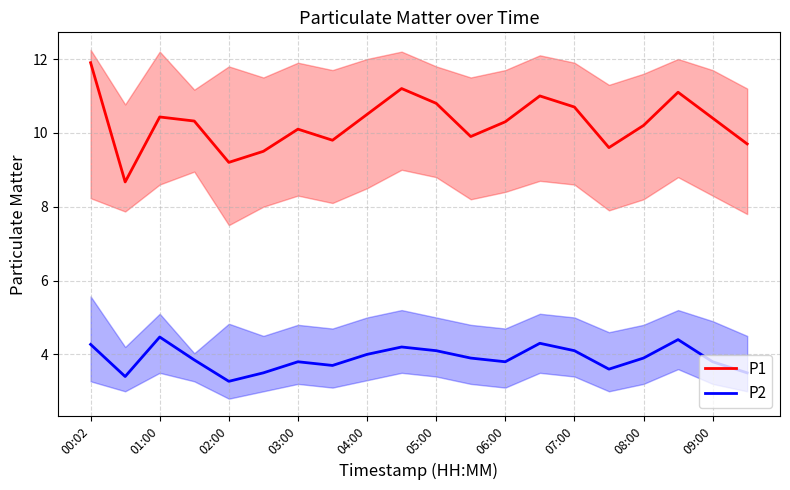

What is the minimum value for P1?

8.7